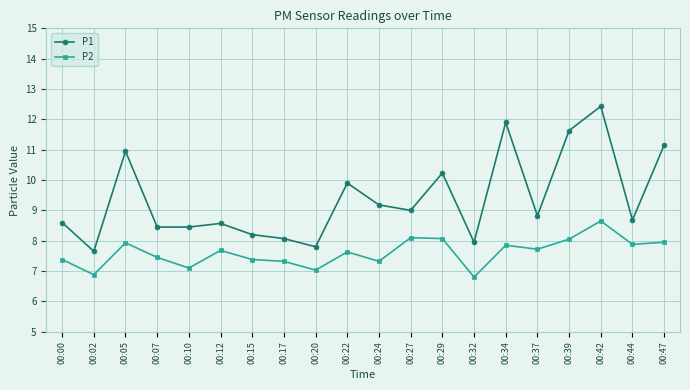

Rank the series at 00:07 from highest to lowest value.

P1, P2